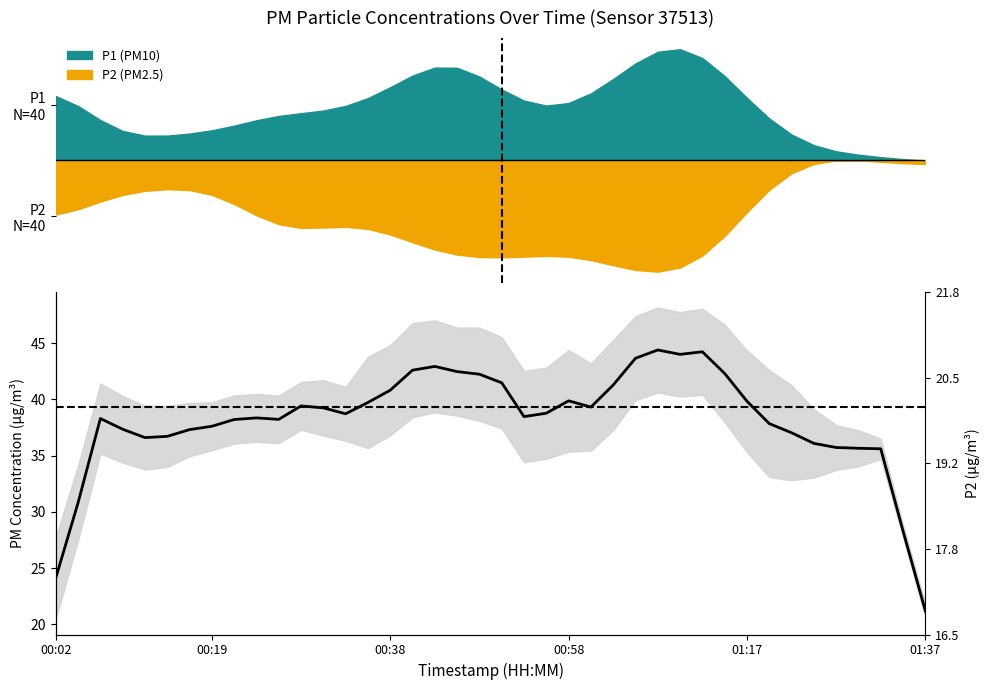

The chart shows a value of 54.8 at 00:58. True or false?

False